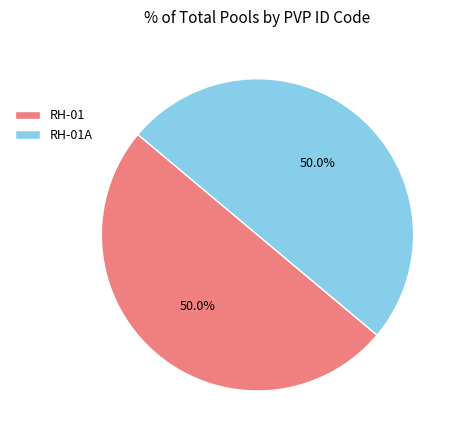

What is the ratio of the value at RH-01 to the value at RH-01A?

1.0